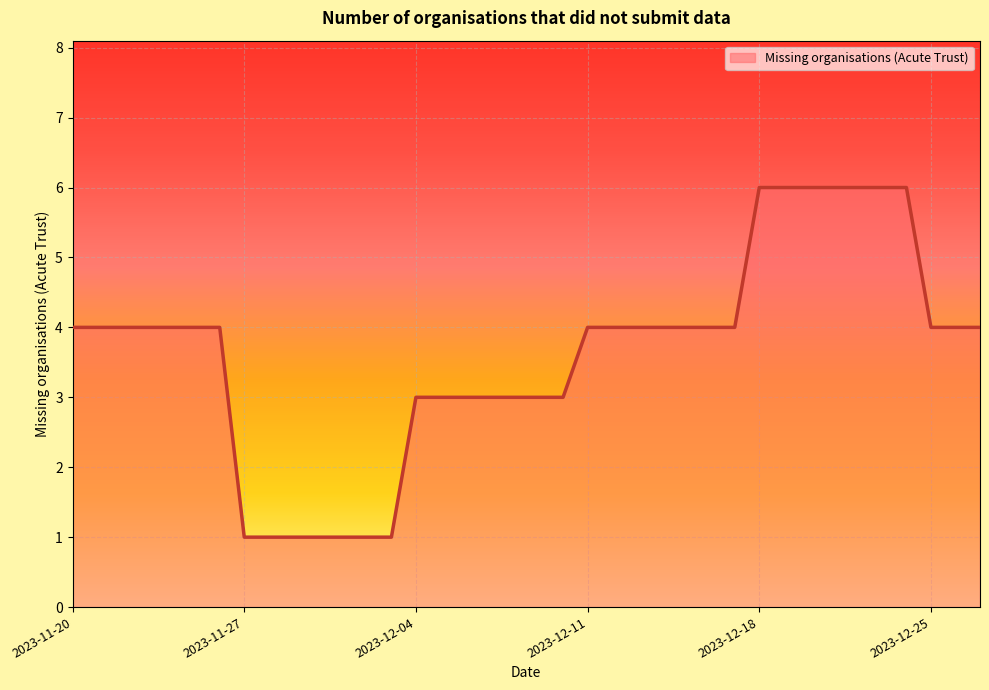

How many lines are shown in the chart?

1